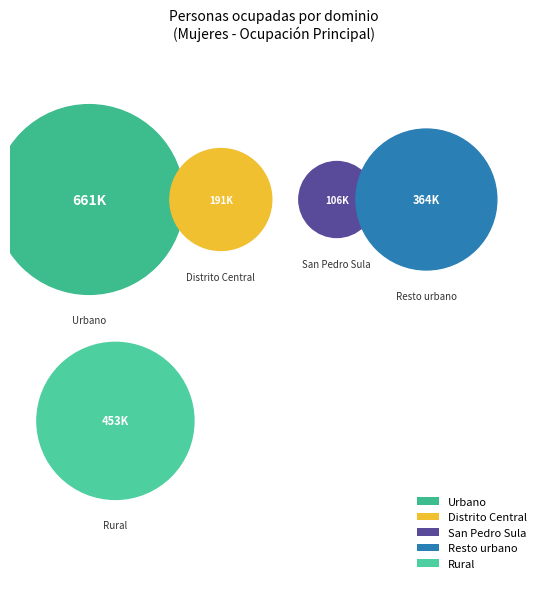

How many segments does this pie chart have?

5